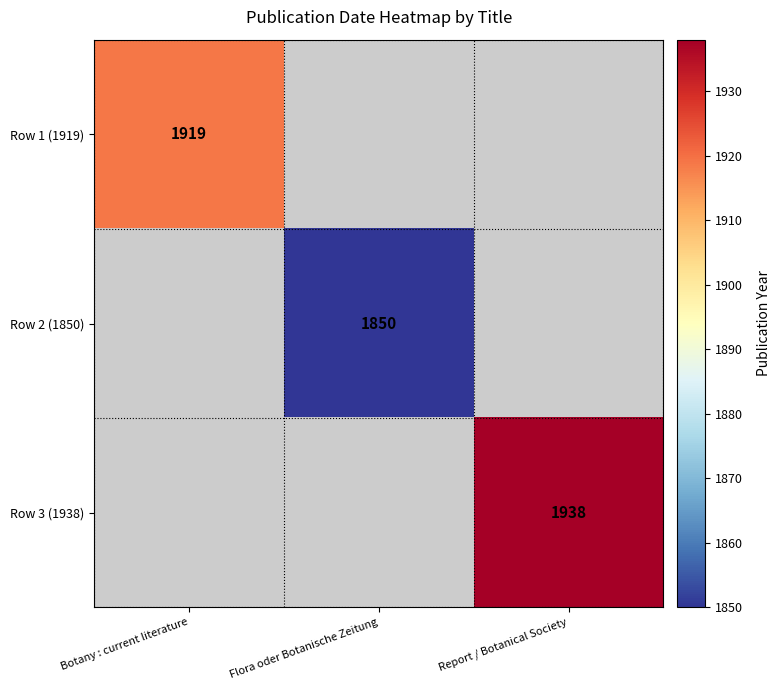

Is it true that Row 3 (1938) equals 2957 at Report / Botanical Society?

False